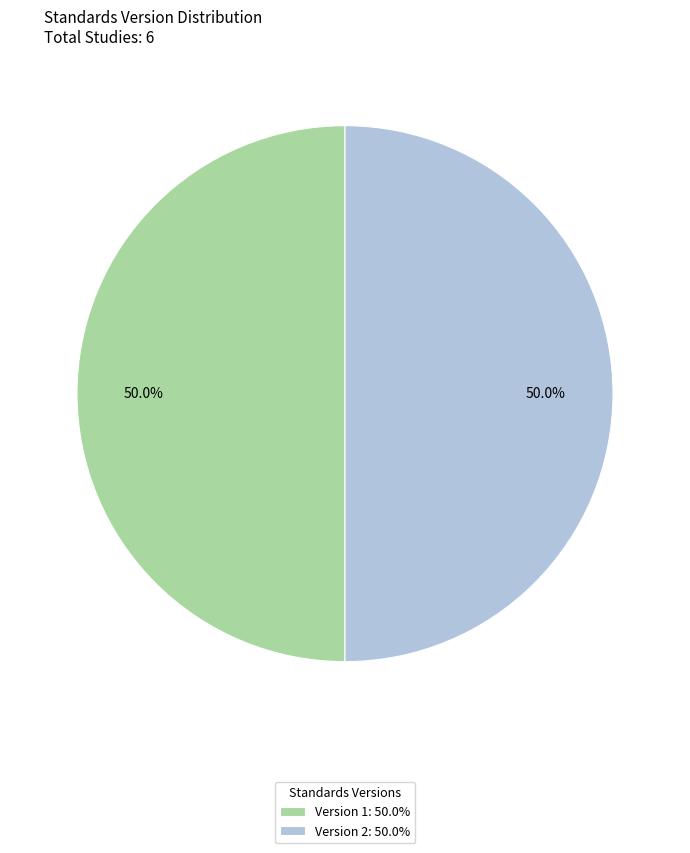

How many segments does this pie chart have?

2